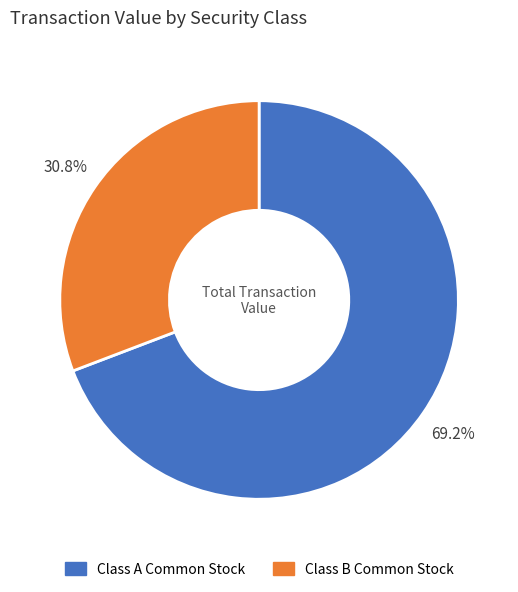

Which slice is the smallest?

Class B Common Stock